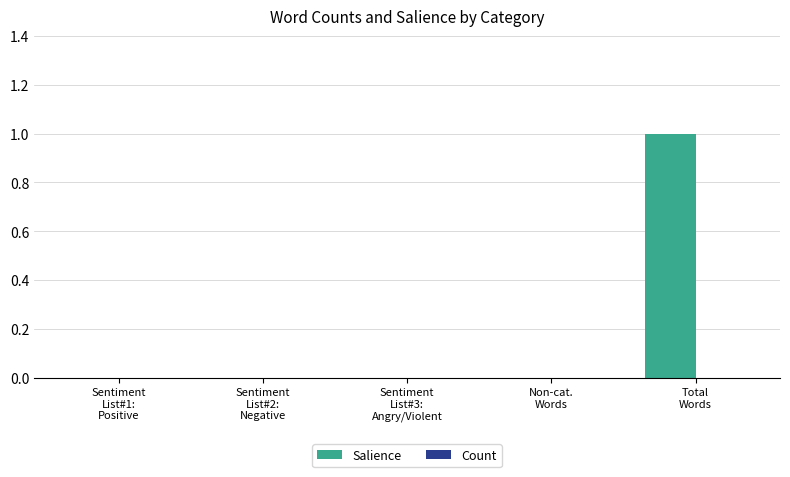

Count the number of categories in the chart.

5